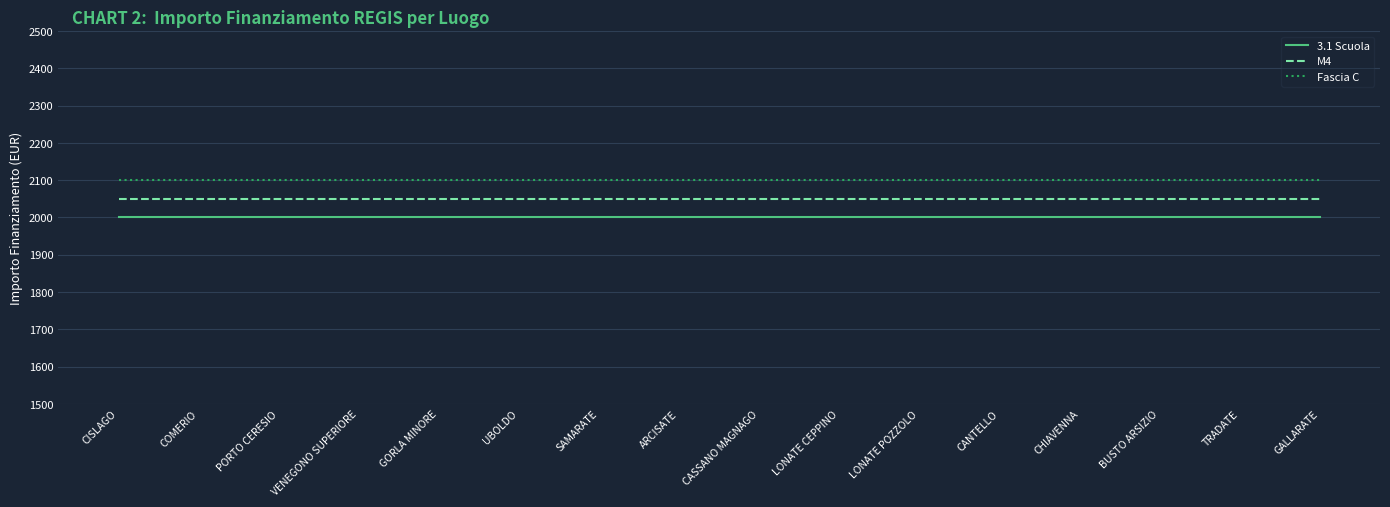

What value does the Fascia C series have at BUSTO ARSIZIO?

2100